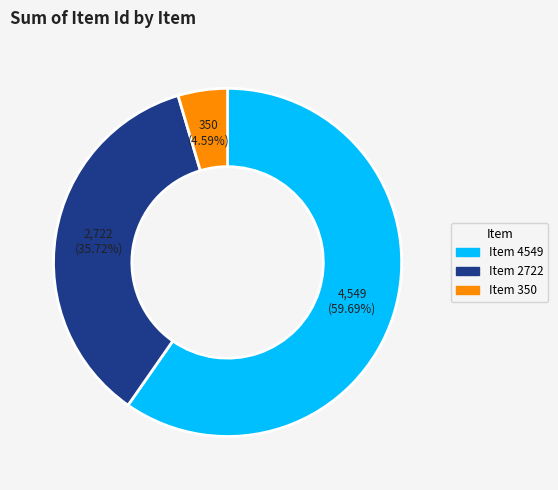

Approximately how many times larger is the value at Item 4549 compared to Item 2722?

1.7